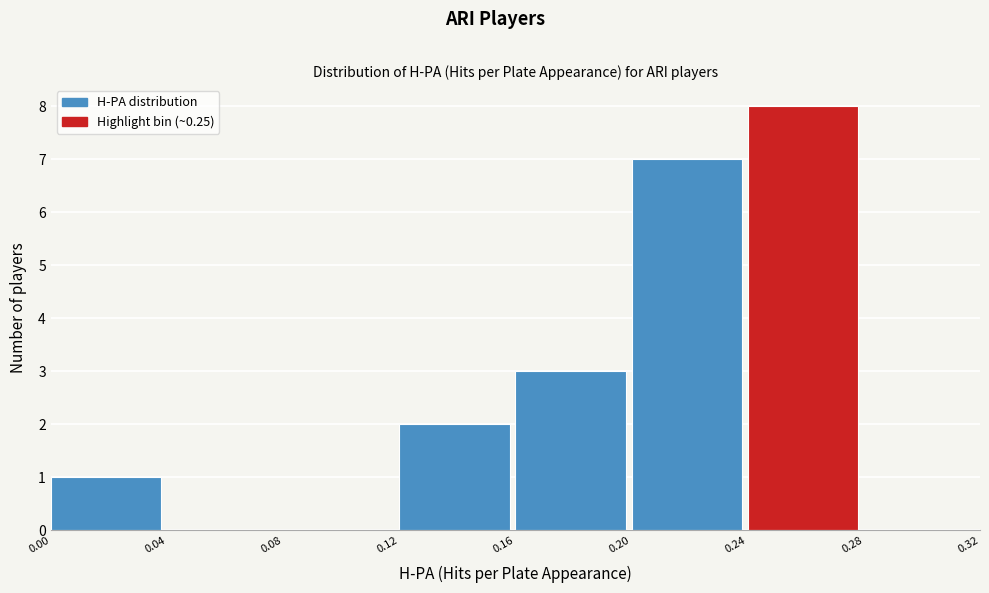

Reading left to right, transcribe this chart: for each bar, give the range it covers on the x-axis and its height. The values are not printed on the chart, so give them approximately, as read against the axis.

0.00 to 0.04: 1
0.04 to 0.08: 0
0.08 to 0.12: 0
0.12 to 0.16: 2
0.16 to 0.20: 3
0.20 to 0.24: 7
0.24 to 0.28: 8
0.28 to 0.32: 0